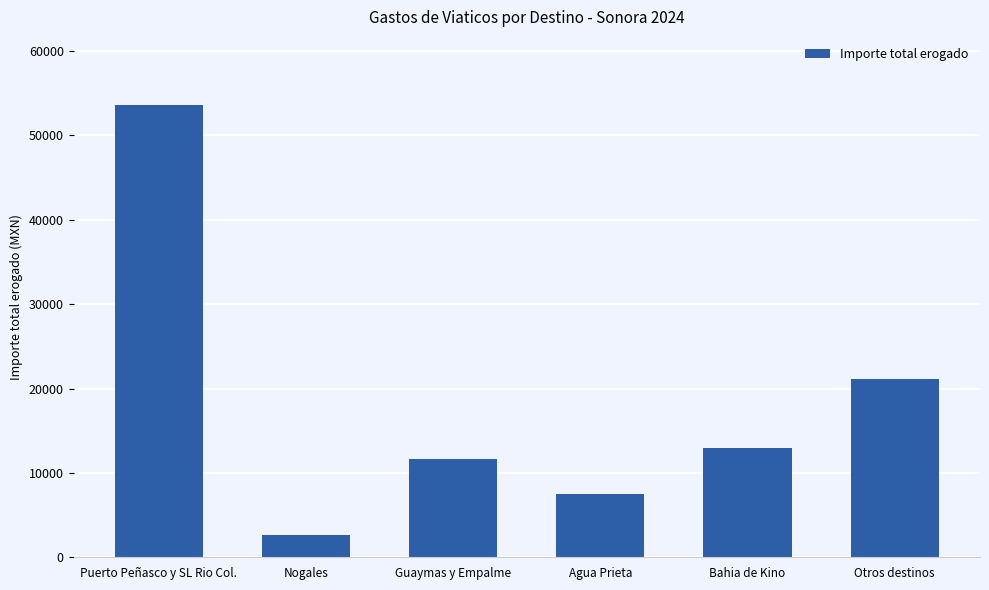

How many data points are less than 13000?

3